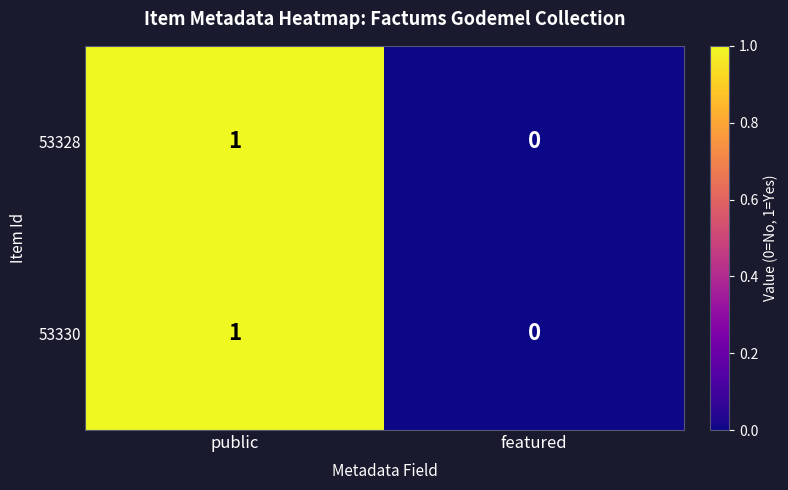

Which category has the lowest value across all series?

featured